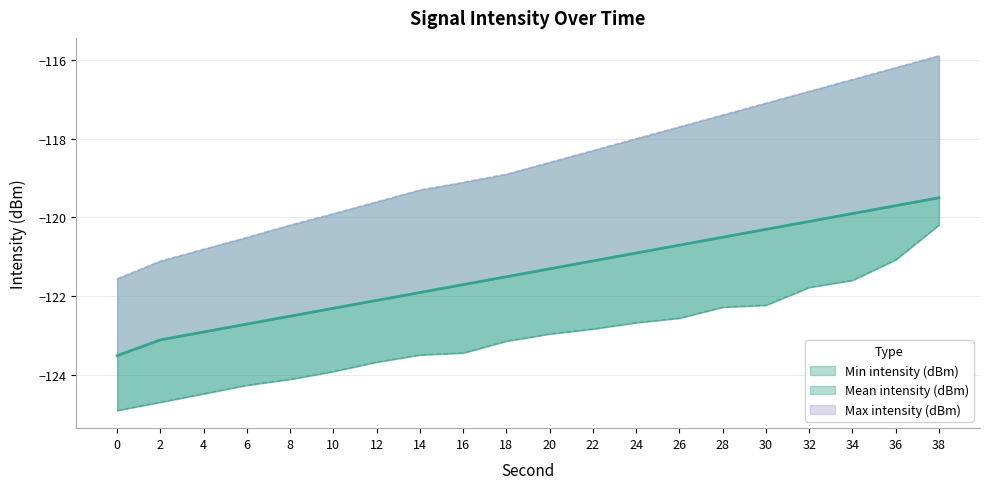

At which category is the sum across all series the highest?

38